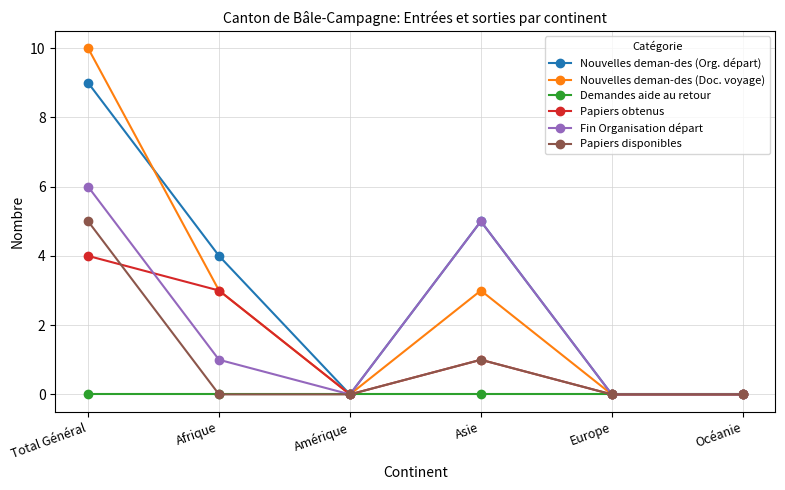

Where does the Papiers obtenus series first go above 1?

Total Général